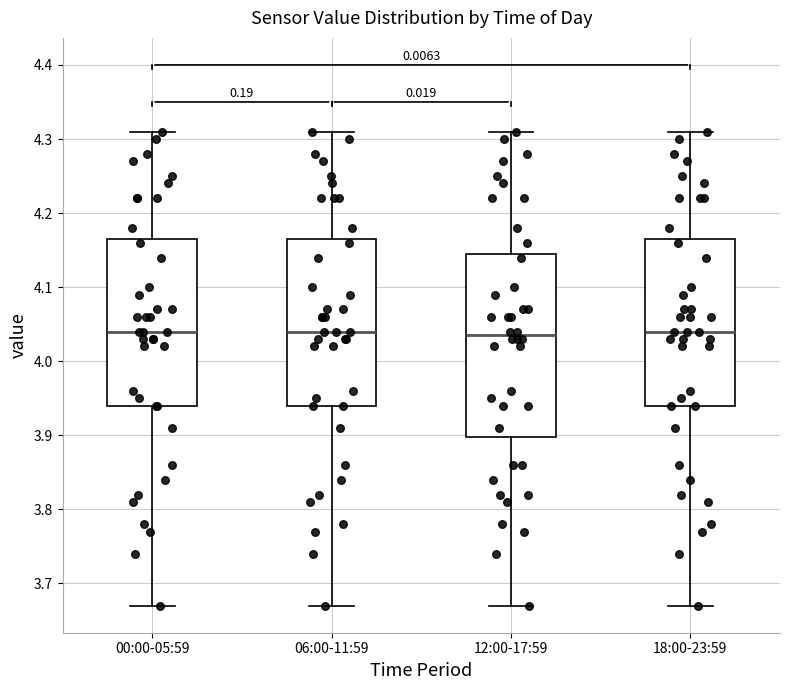

Which box is the tallest, from its lower edge to its upper edge?

12:00-17:59